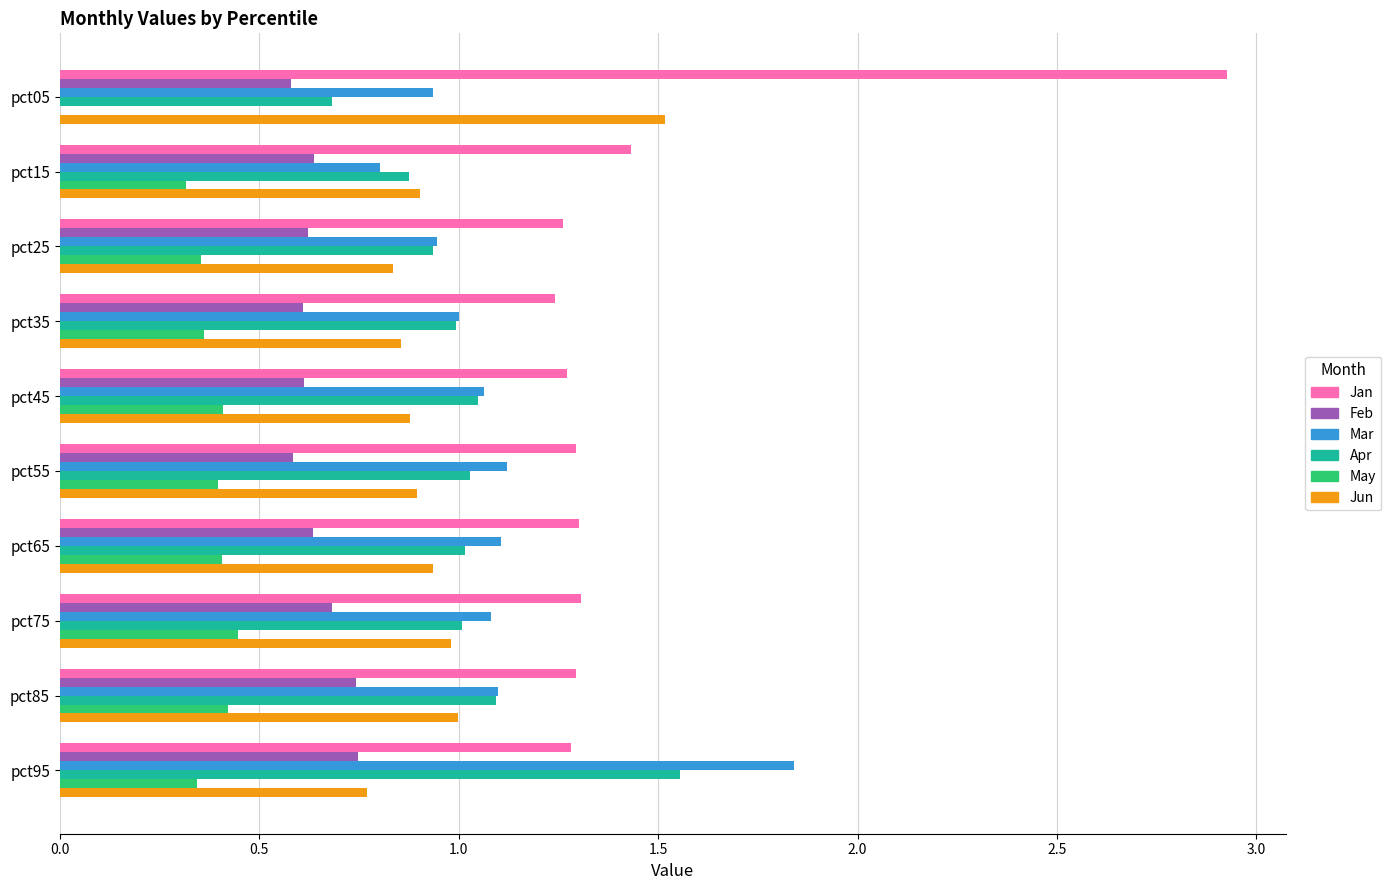

Which series has the largest total across all categories?

Jan